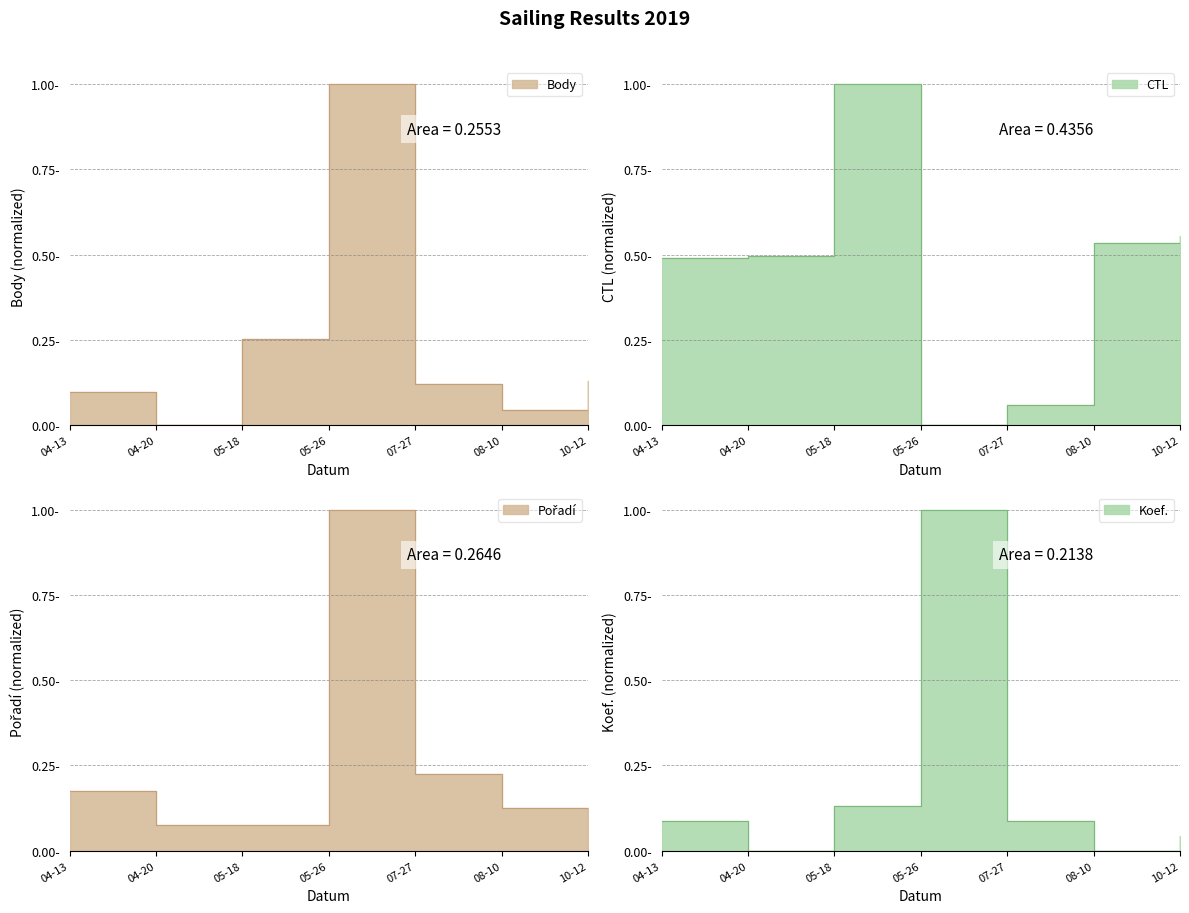

Where is the first local maximum for Body?

05-26